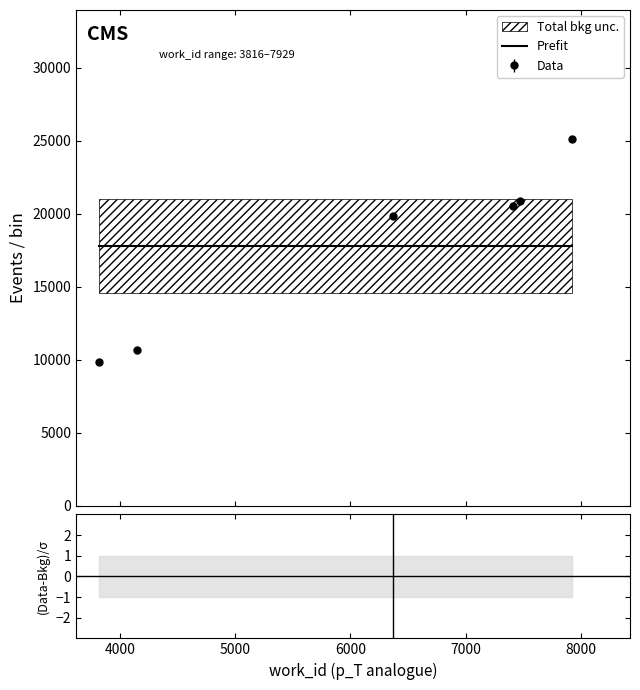

What is the value of the Data point at the 2nd from the left?

10646